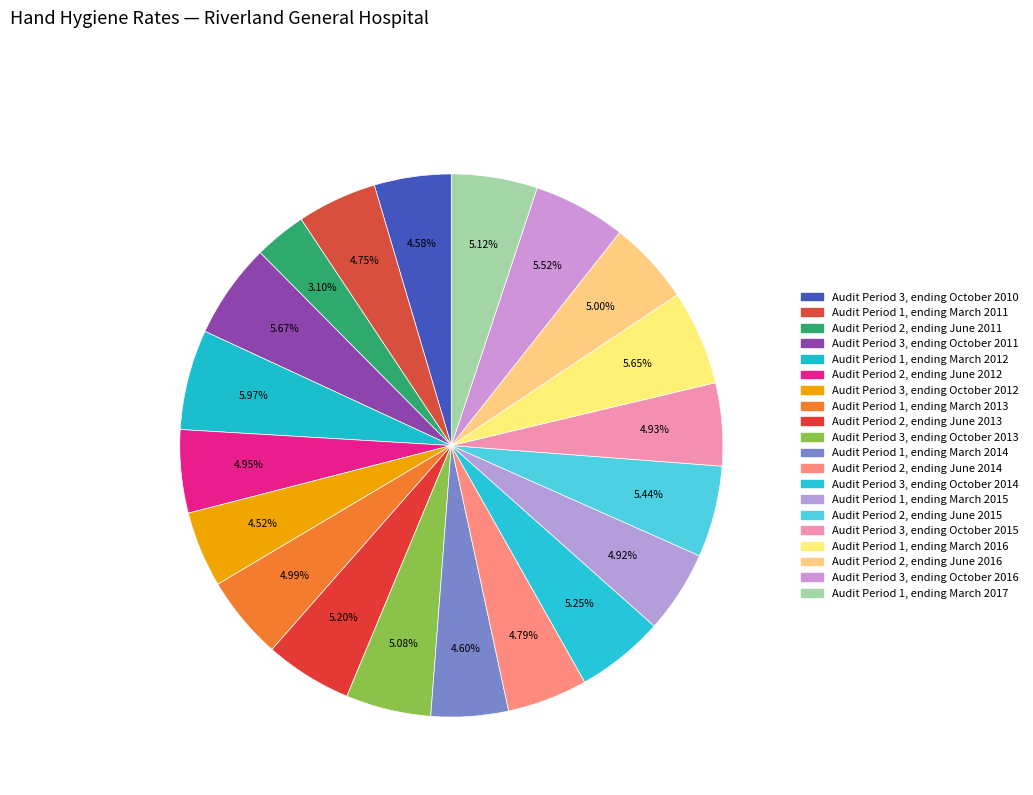

To the nearest percent, what is the difference between the largest and smallest slice percentages?

3%